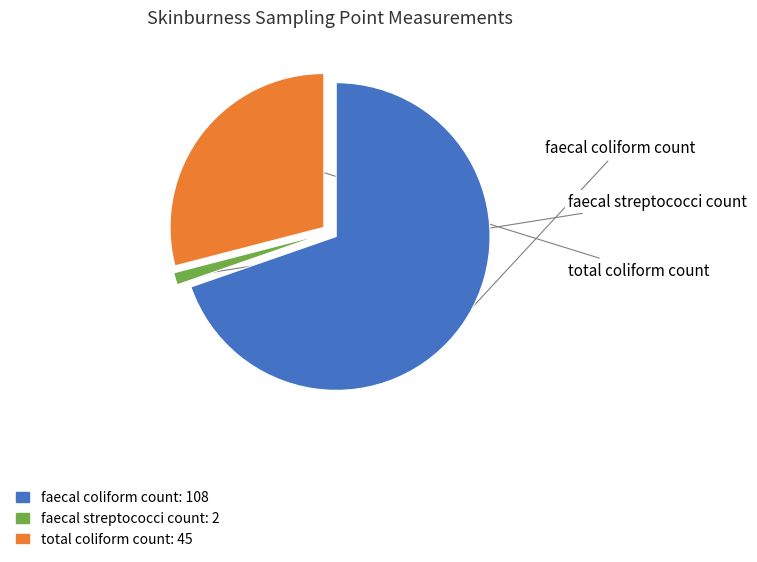

Which slice represents more than half of the pie?

faecal coliform count